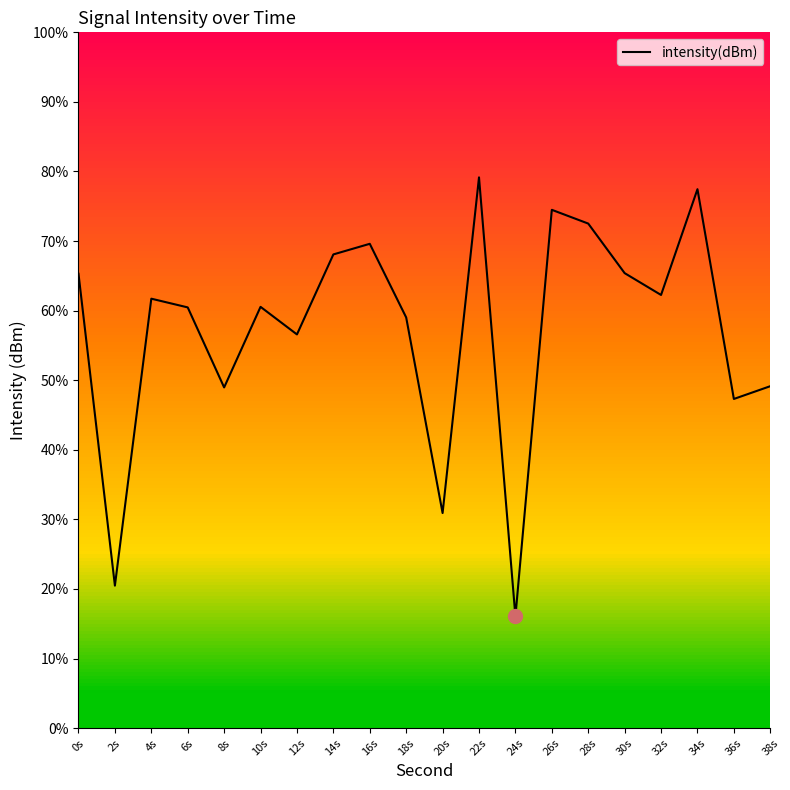

Where is the first local maximum?

4s